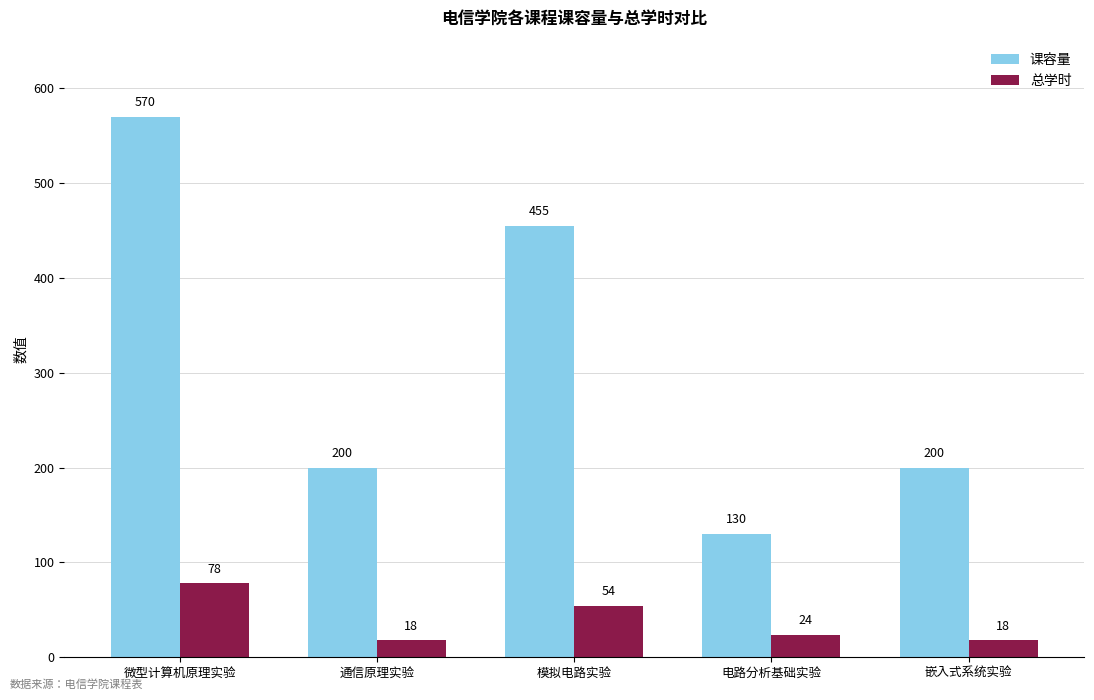

Rank the series by their average value, from lowest to highest.

总学时, 课容量